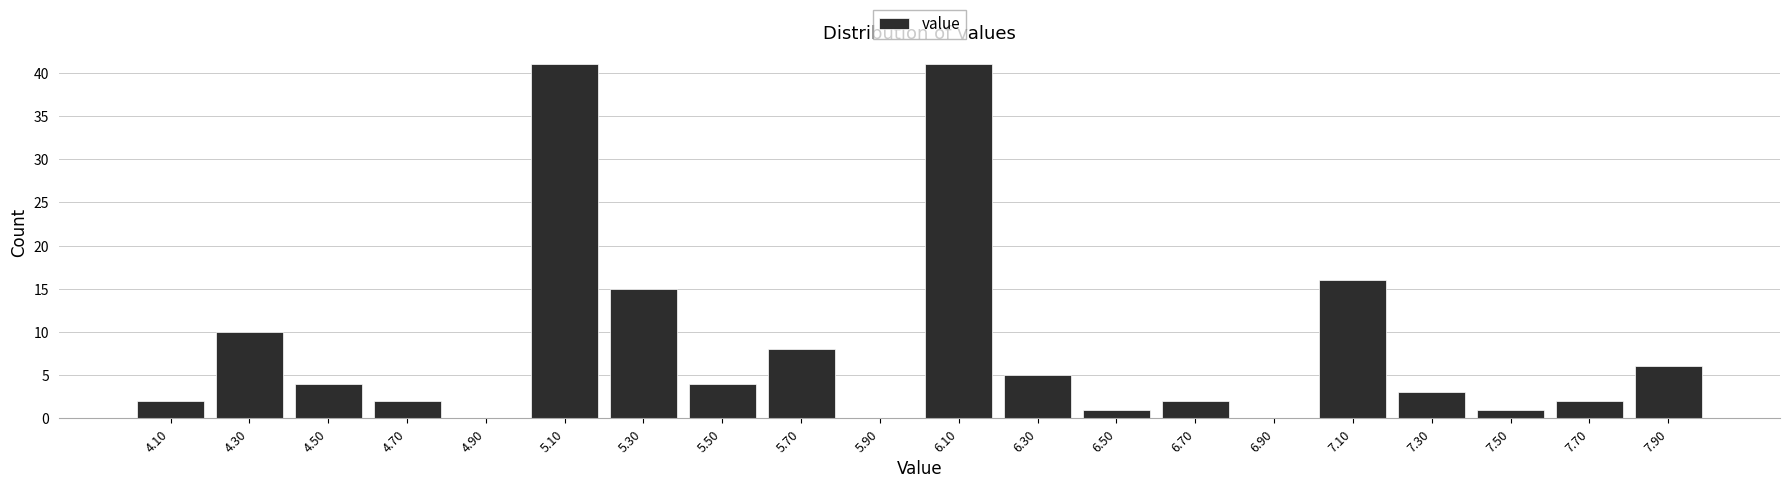

What is the height of the bar covering 6.4 to 6.6 on the x-axis? The values are not printed on the chart, so give them approximately, as read against the axis.

1